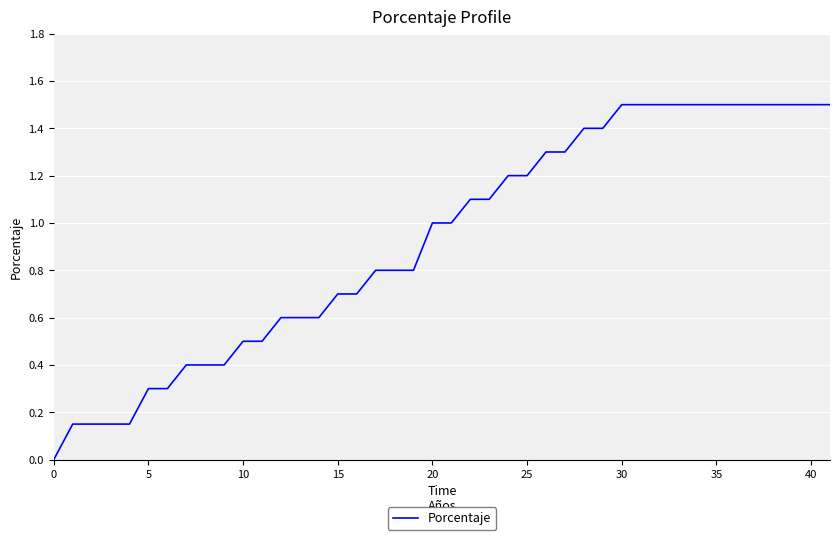

What is the maximum value shown in the chart?

1.5